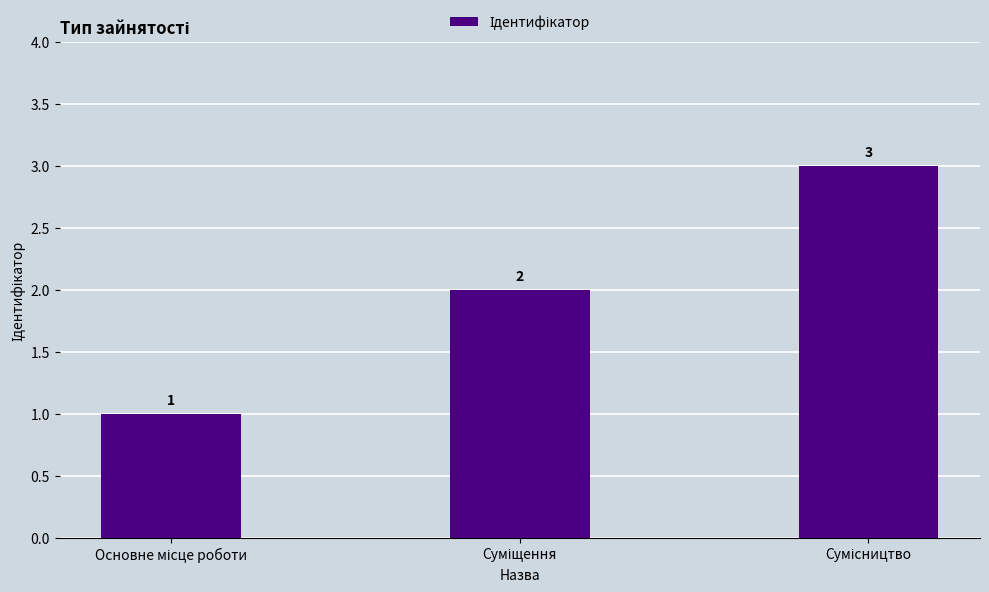

Count the values in the range 1 to 3.

3